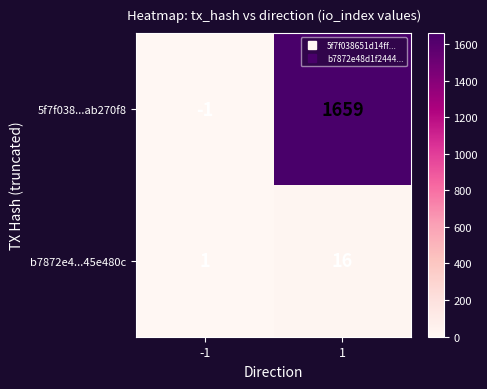

Rank the series by their maximum value, from lowest to highest.

b7872e4...45e480c, 5f7f038...ab270f8